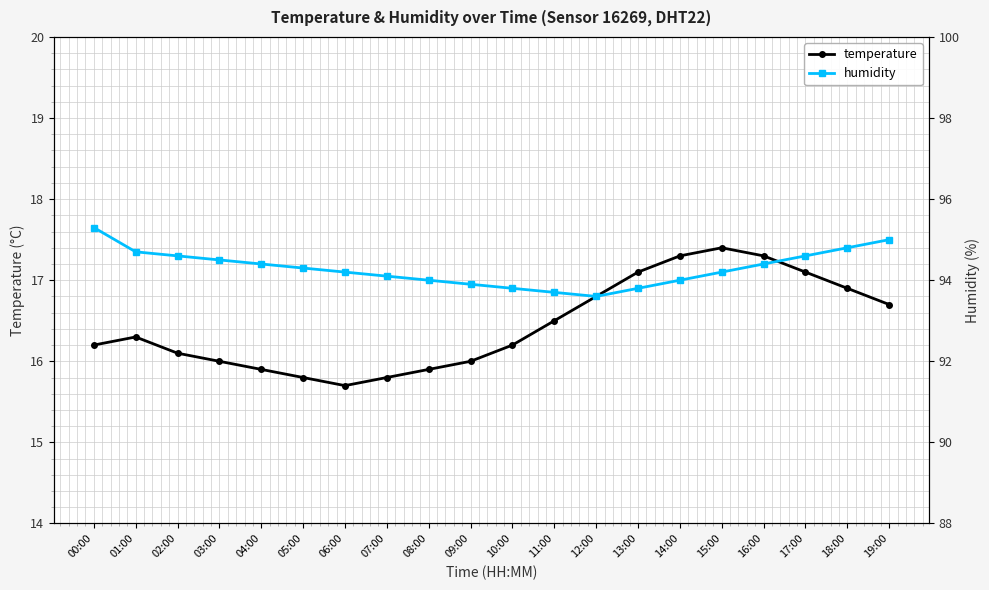

How many lines are shown in the chart?

2